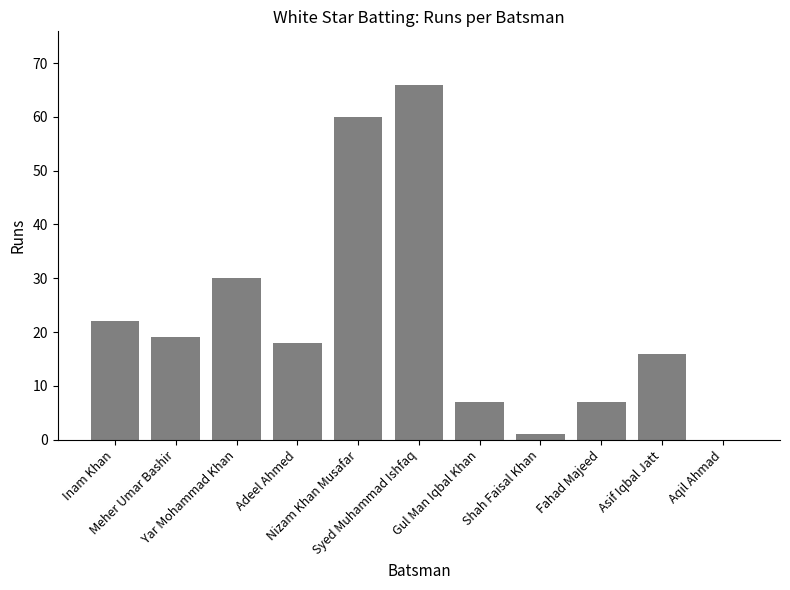

What is the greatest value displayed?

66